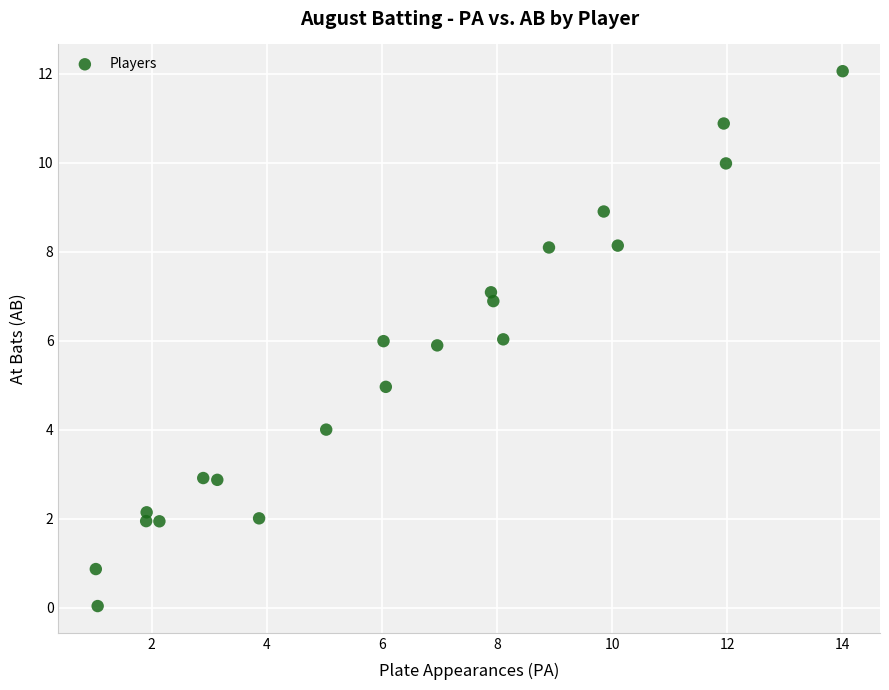

What is the range of Y values (max minus min)?

12.0